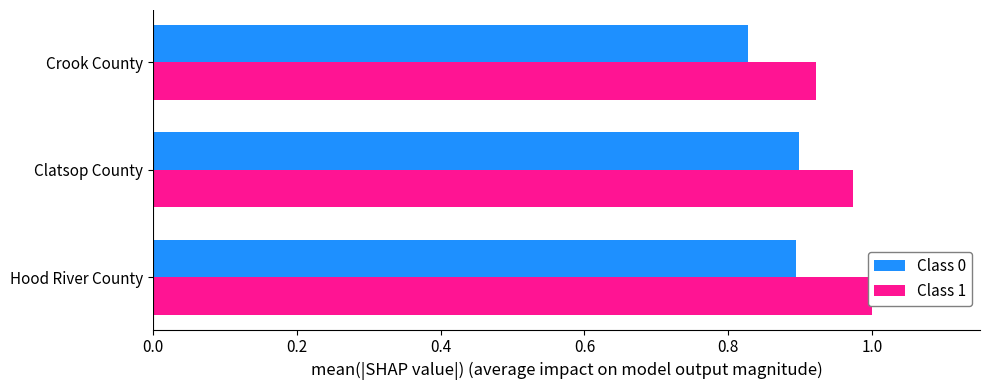

Rank the series by their maximum value, from highest to lowest.

Class 1, Class 0